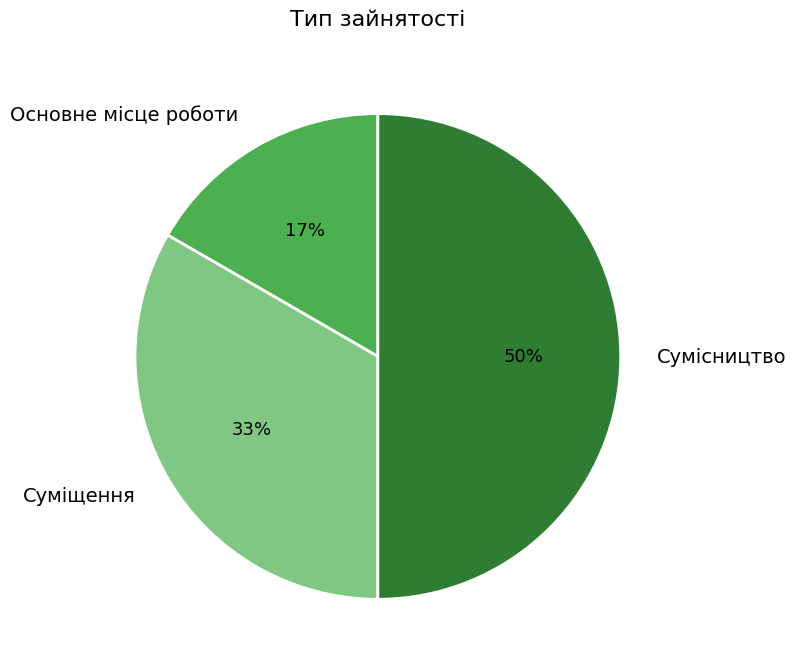

True or false: Основне місце роботи accounts for 17% of the total.

True